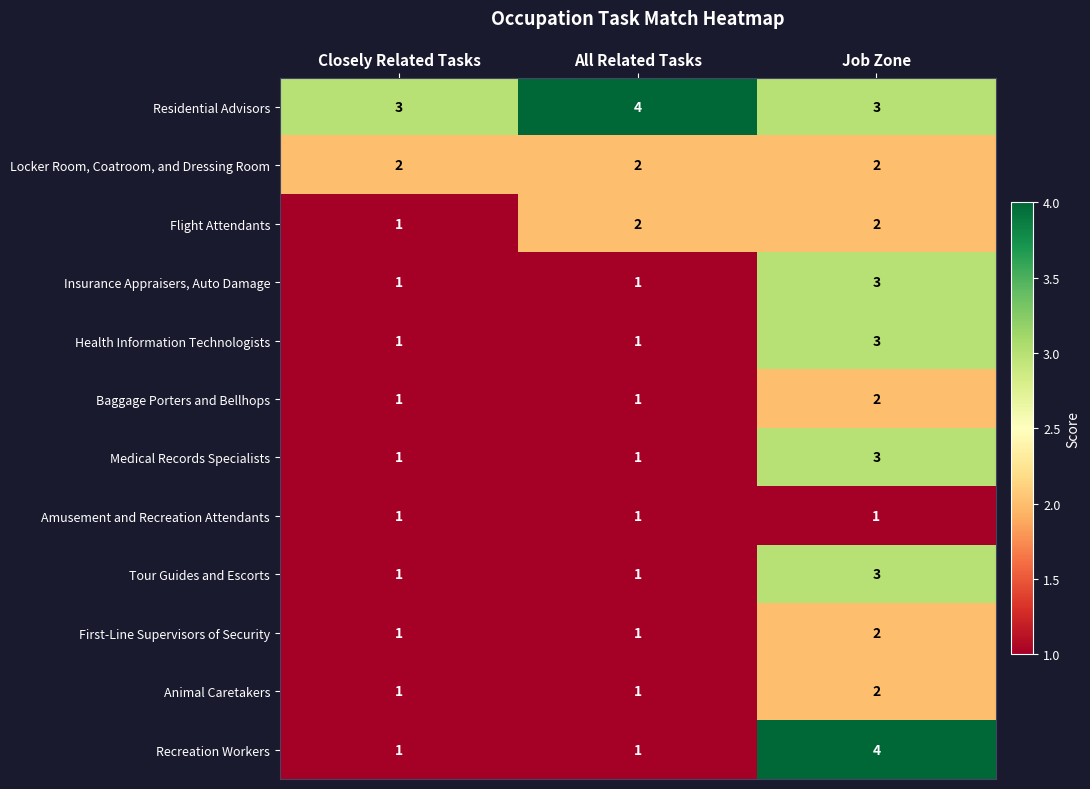

Count the Health Information Technologists values in the range 1 to 3.

3